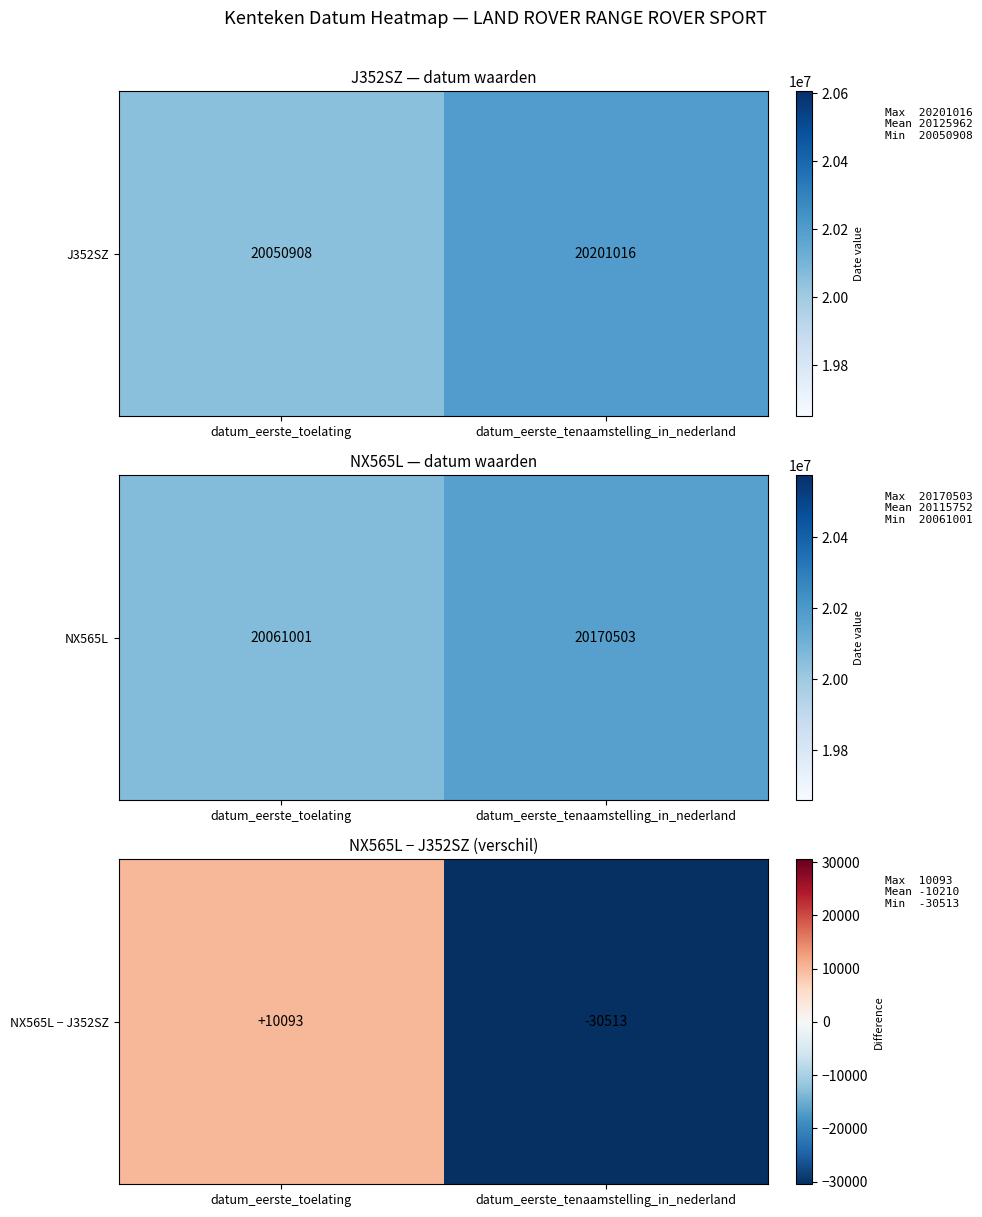

What is the average value?

-10210